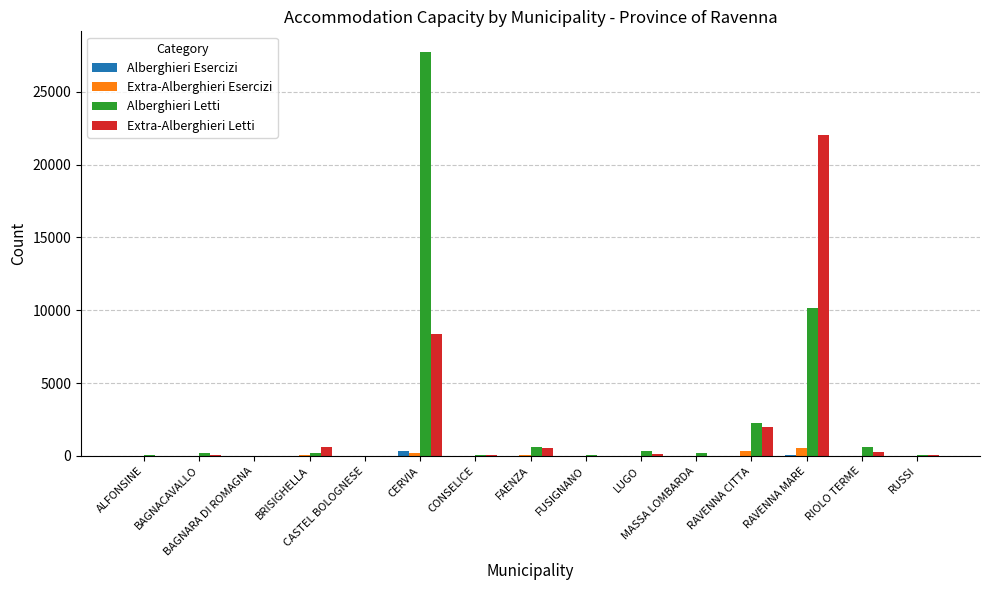

What is the maximum value for Alberghieri Esercizi?

369